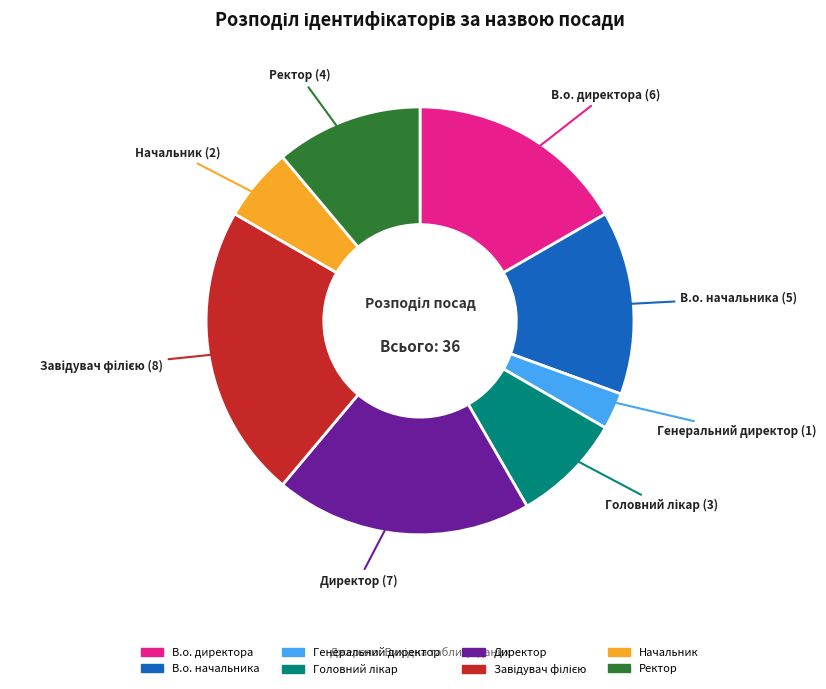

True or false: Начальник accounts for 6% of the total.

True